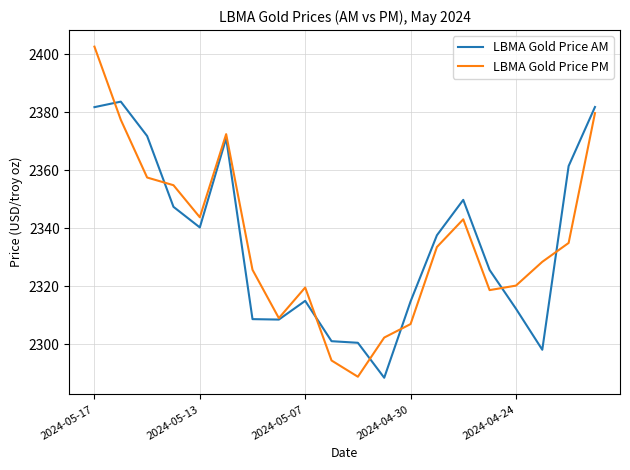

Which series has the widest spread of values?

LBMA Gold Price PM